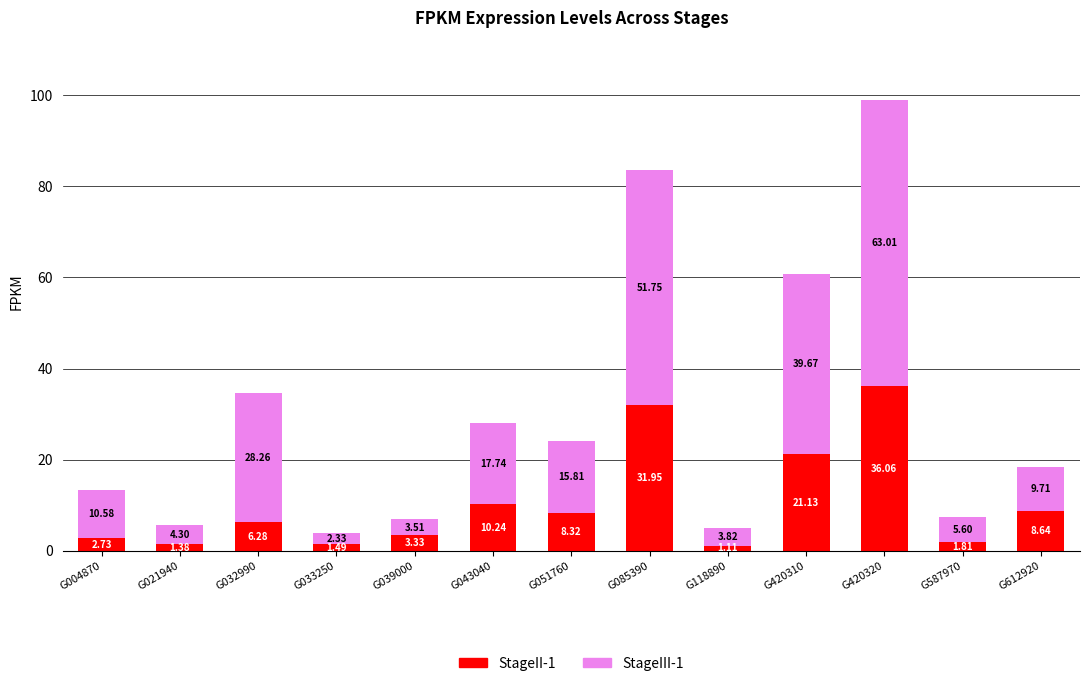

What are all the series names shown in the legend?

StageII-1, StageIII-1